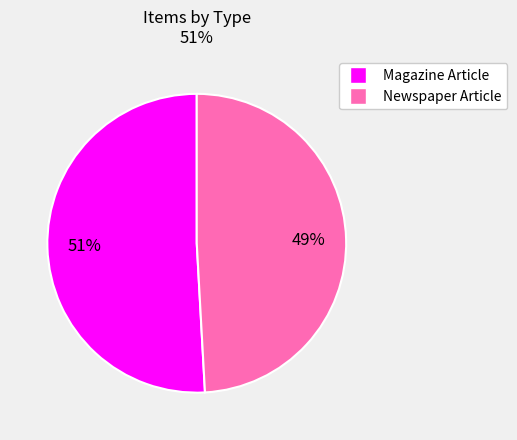

To the nearest percent, what percentage of the pie is Magazine Article?

51%